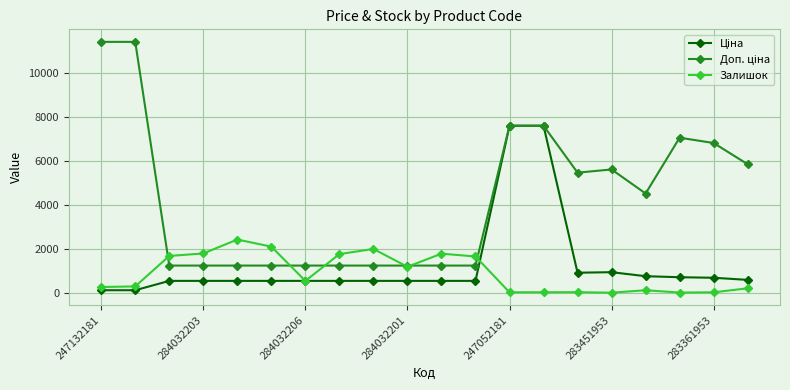

What is the highest value of the Залишок series?

2419.0